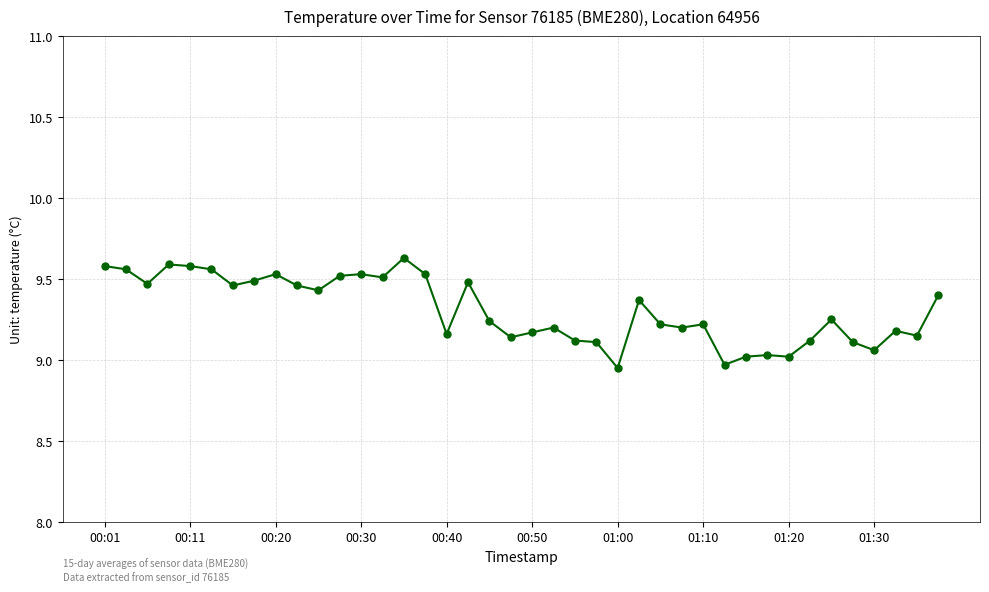

Is this an area chart (filled region under the line)?

No